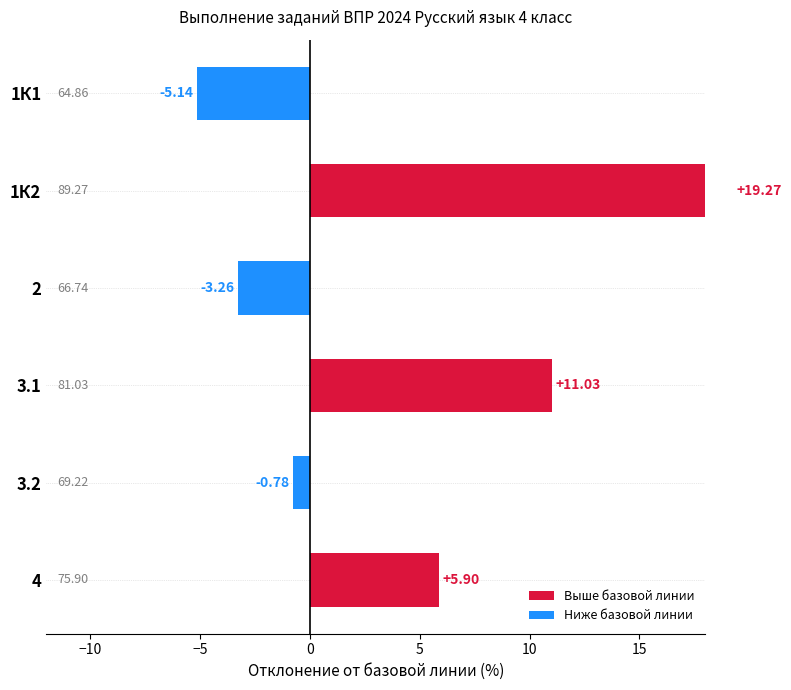

What position from the left is 4?

6